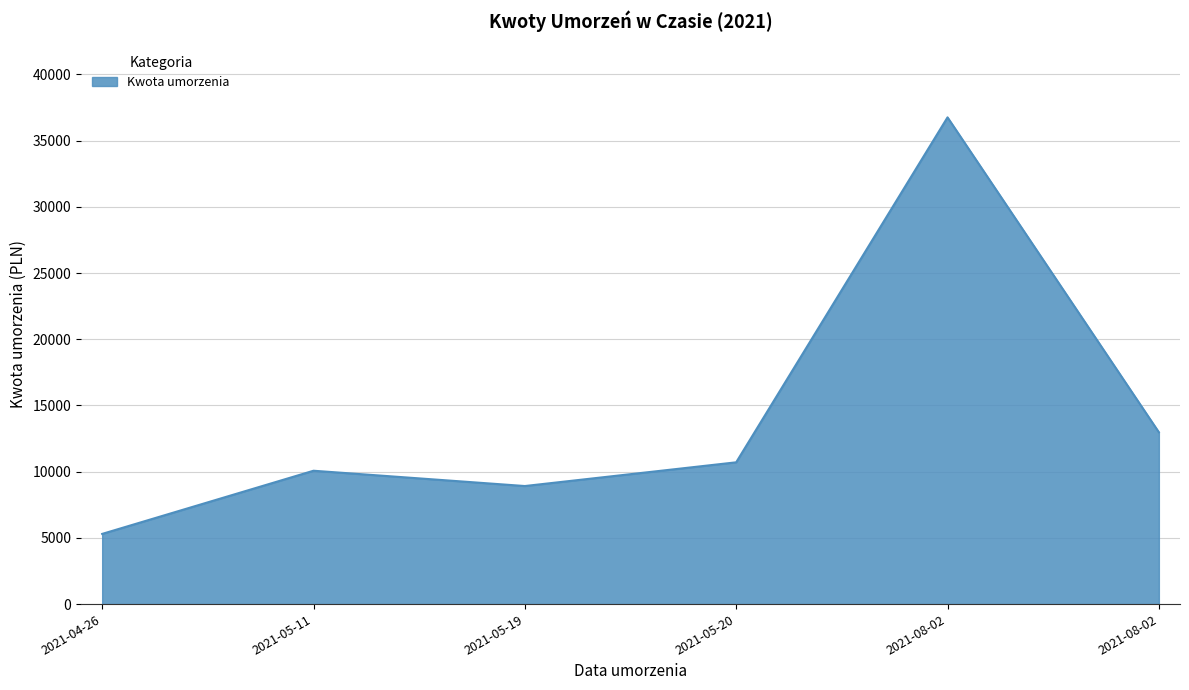

How many points are lower than both their immediate neighbors (excluding endpoints)?

1